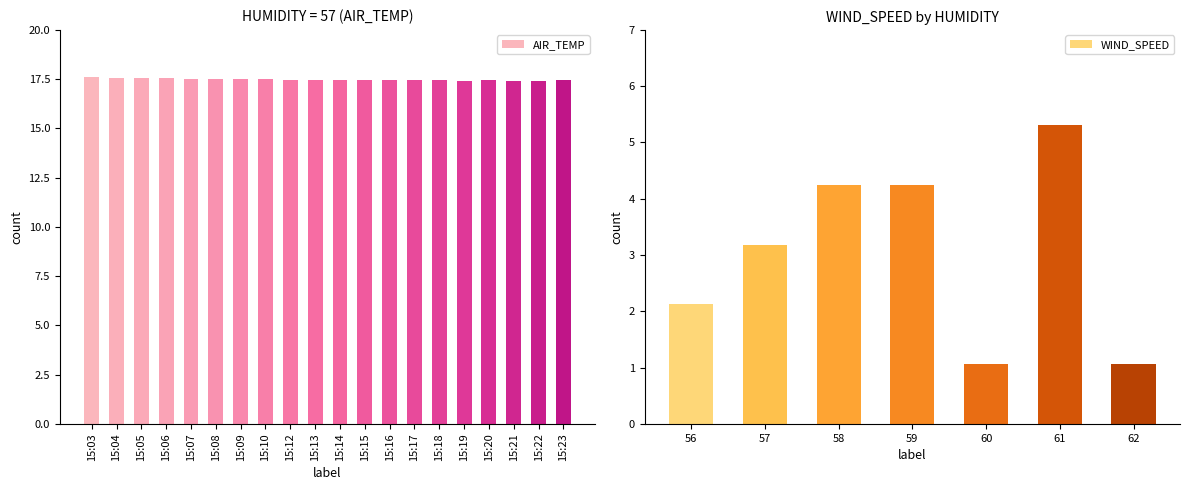

The AIR_TEMP series shows 17.5 at 15:10. True or false?

True